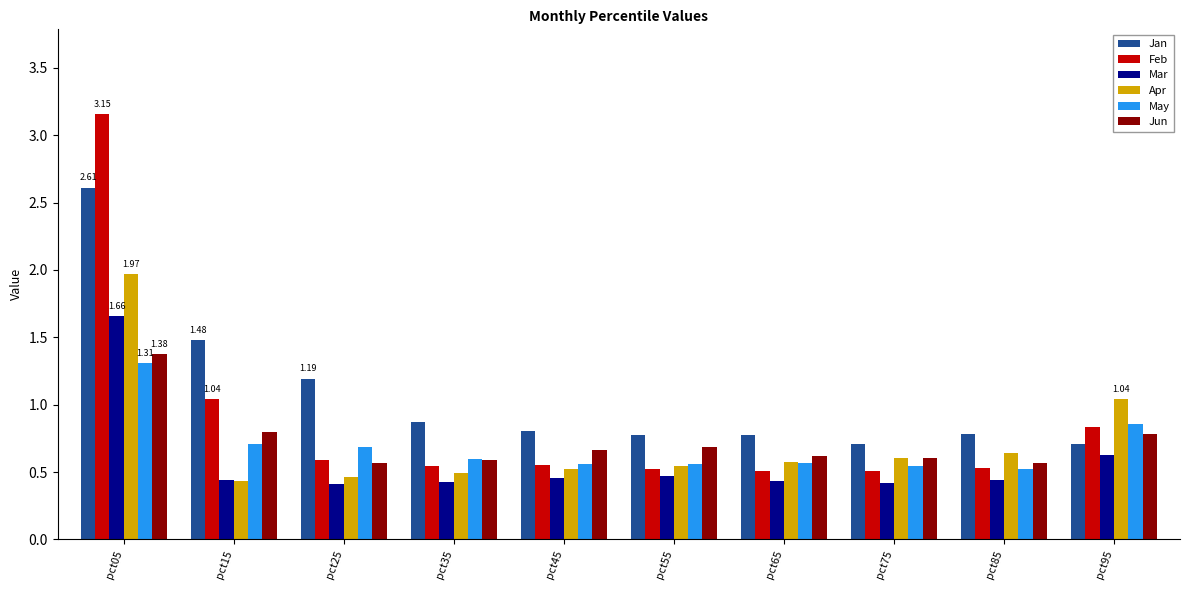

Which series has the widest spread of values?

Feb